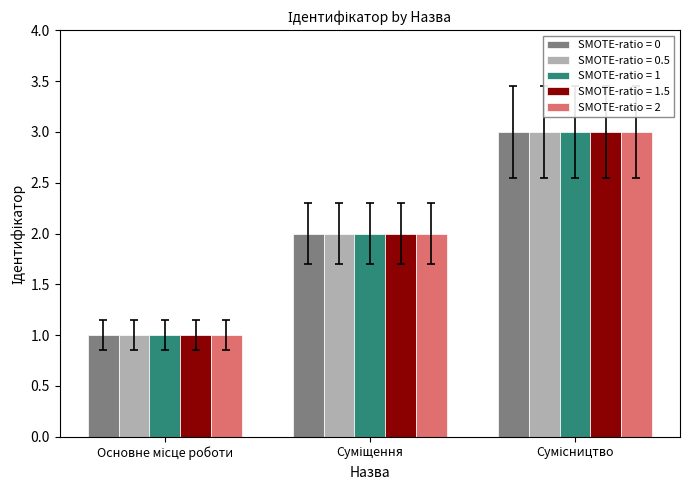

What is the value of the SMOTE-ratio = 1 bar at the 2nd from the left?

2